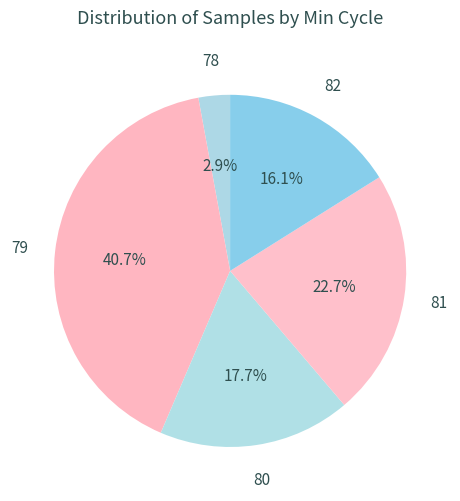

To the nearest percent, what portion does 79 represent?

41%